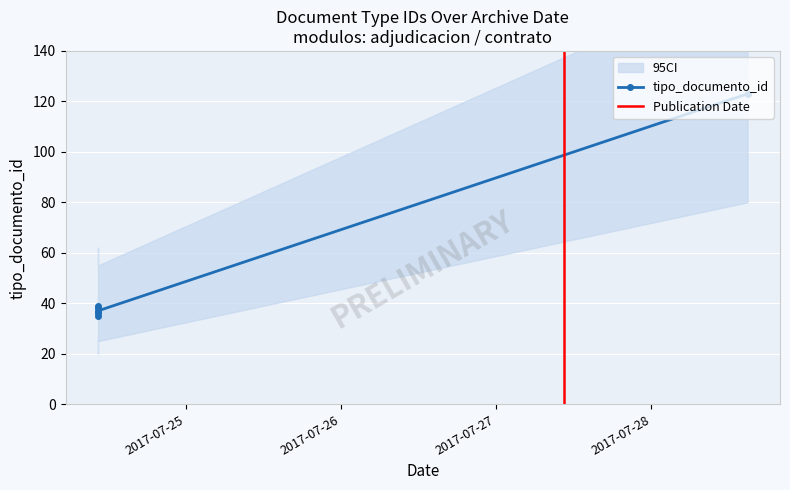

True or false: there are more than 0 points higher than both neighbors.

True